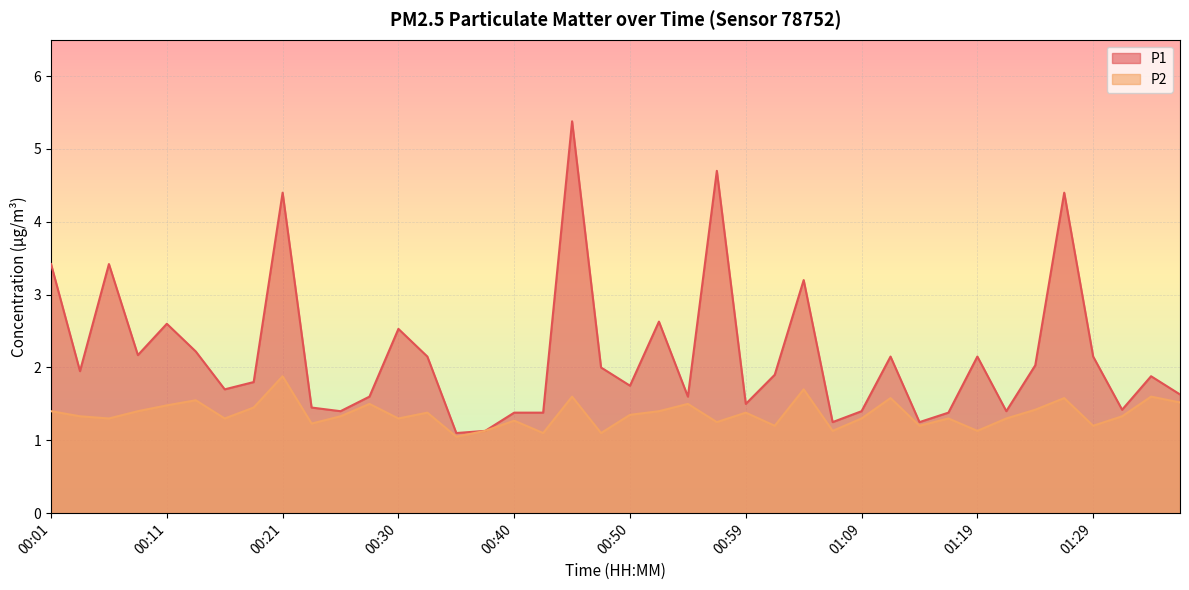

What is the difference between the highest and lowest values at 01:16?

0.1